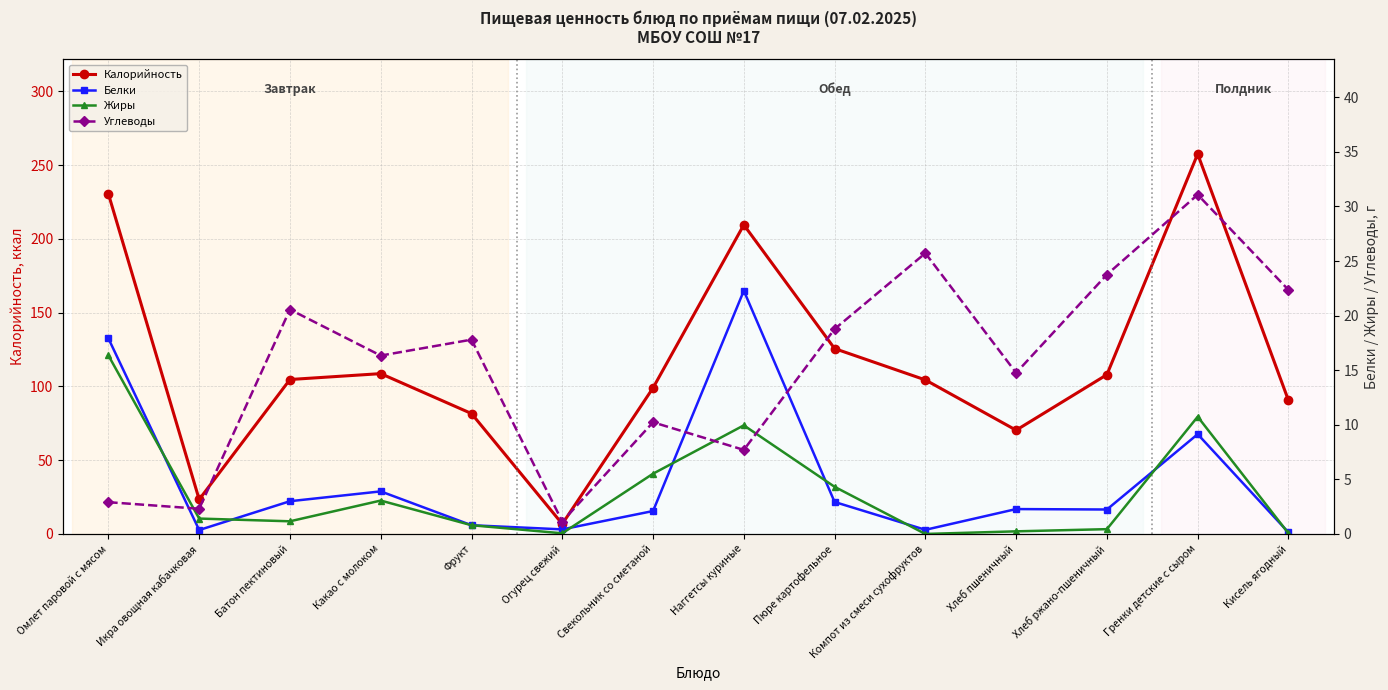

What is the total value across all series at Свекольник со сметаной?

116.8